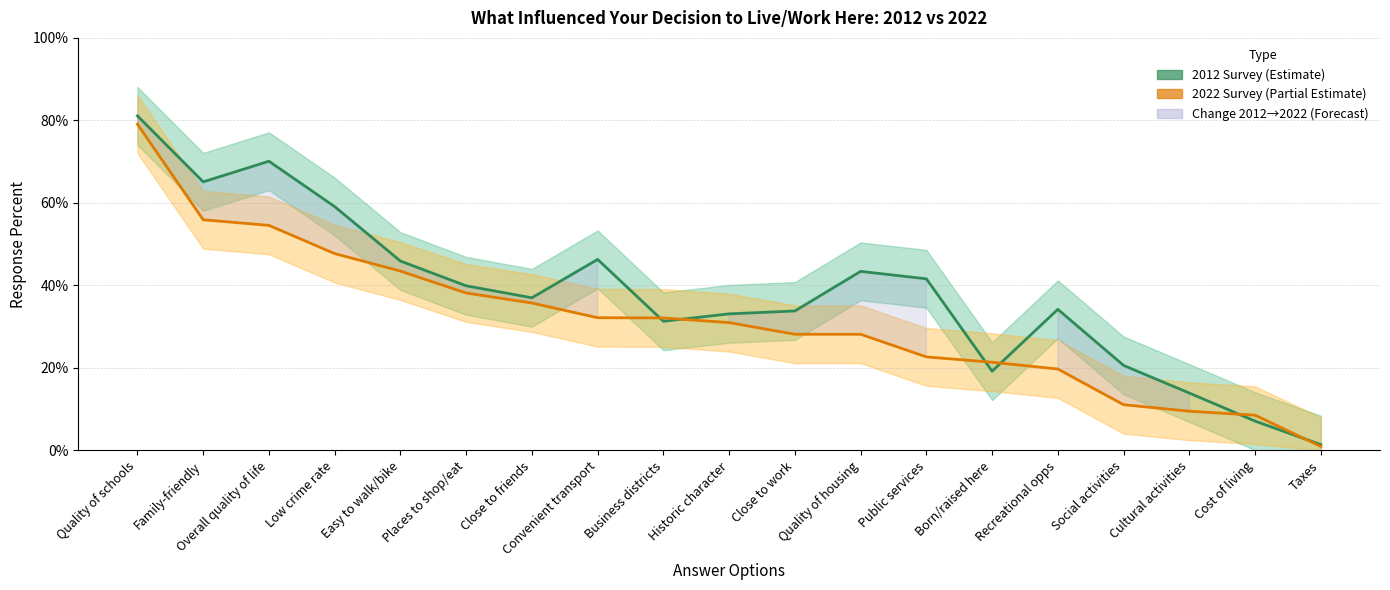

What is the label of the 1st point from the right?

Taxes